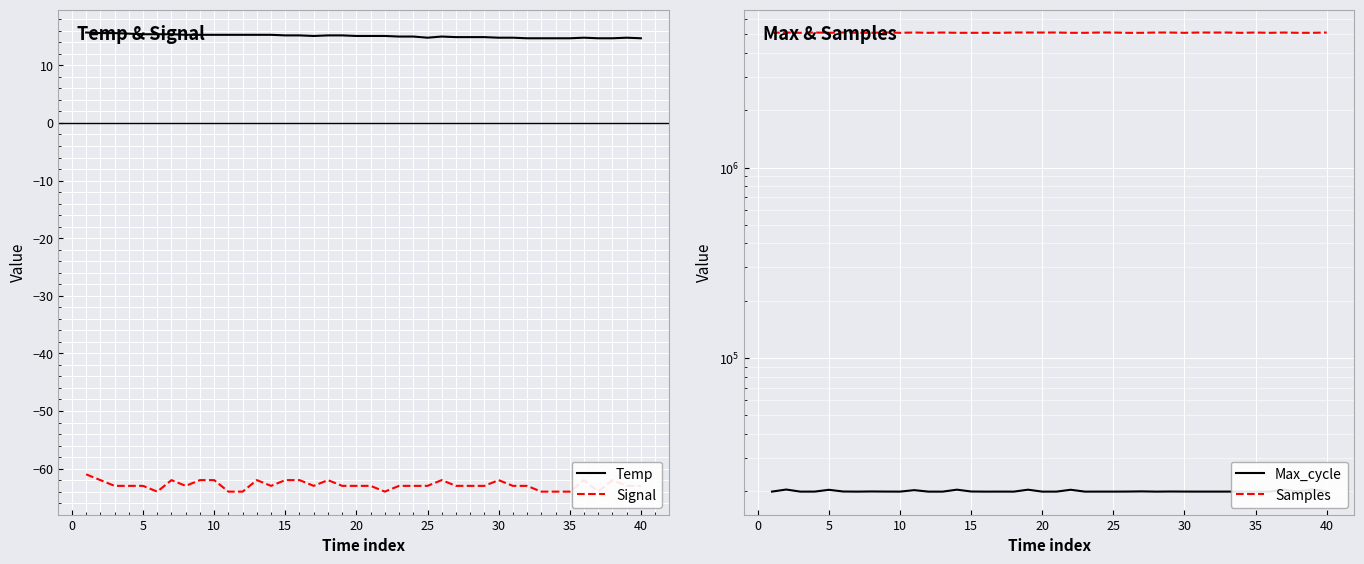

True or false: Max_cycle and Samples cross at least once.

False